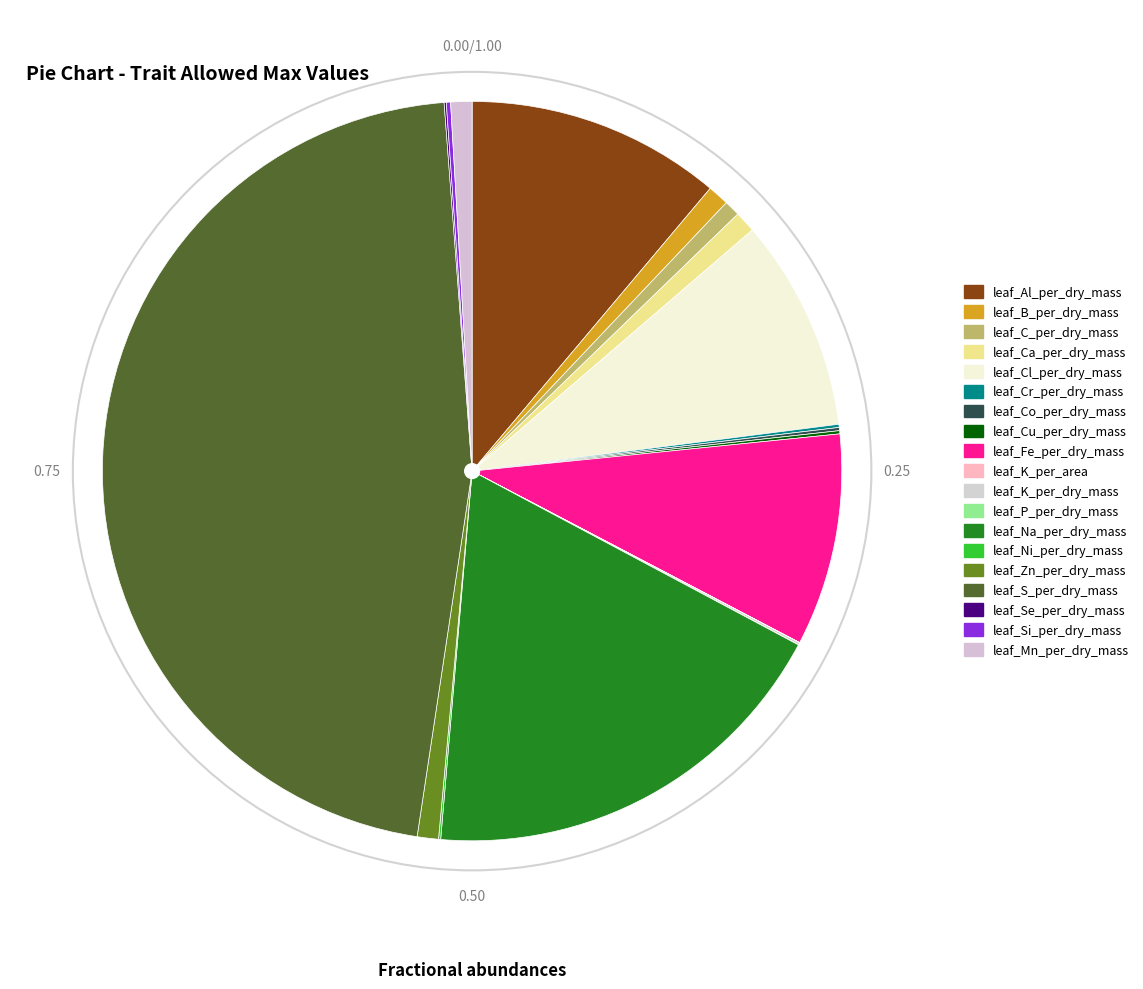

Do leaf_Si_per_dry_mass and leaf_Zn_per_dry_mass together represent more than half of the pie?

No